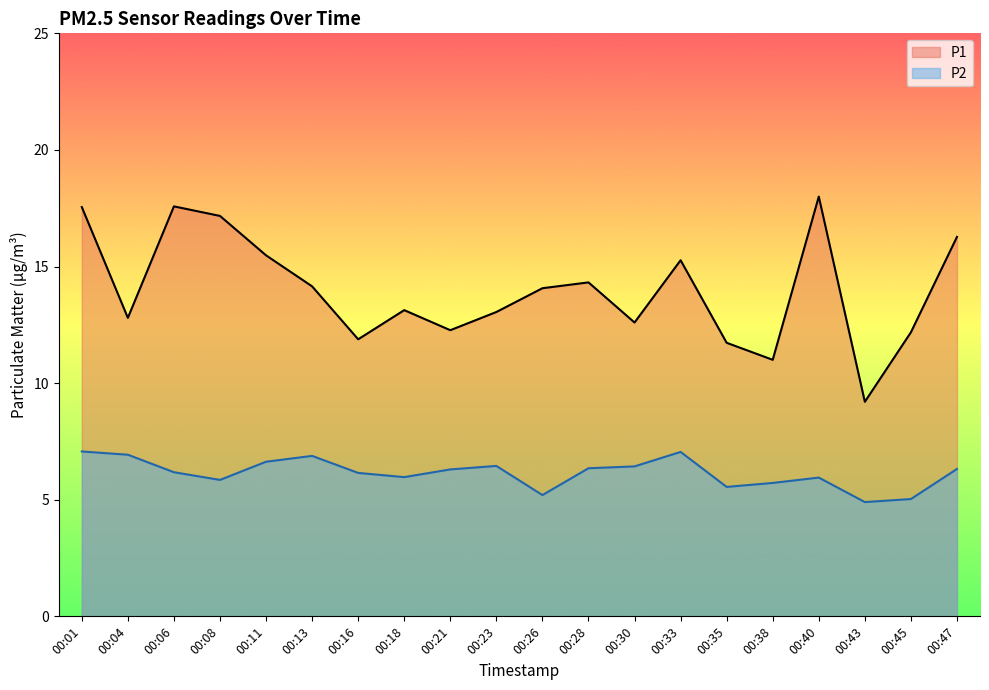

Which category has the lowest value across all series?

00:43